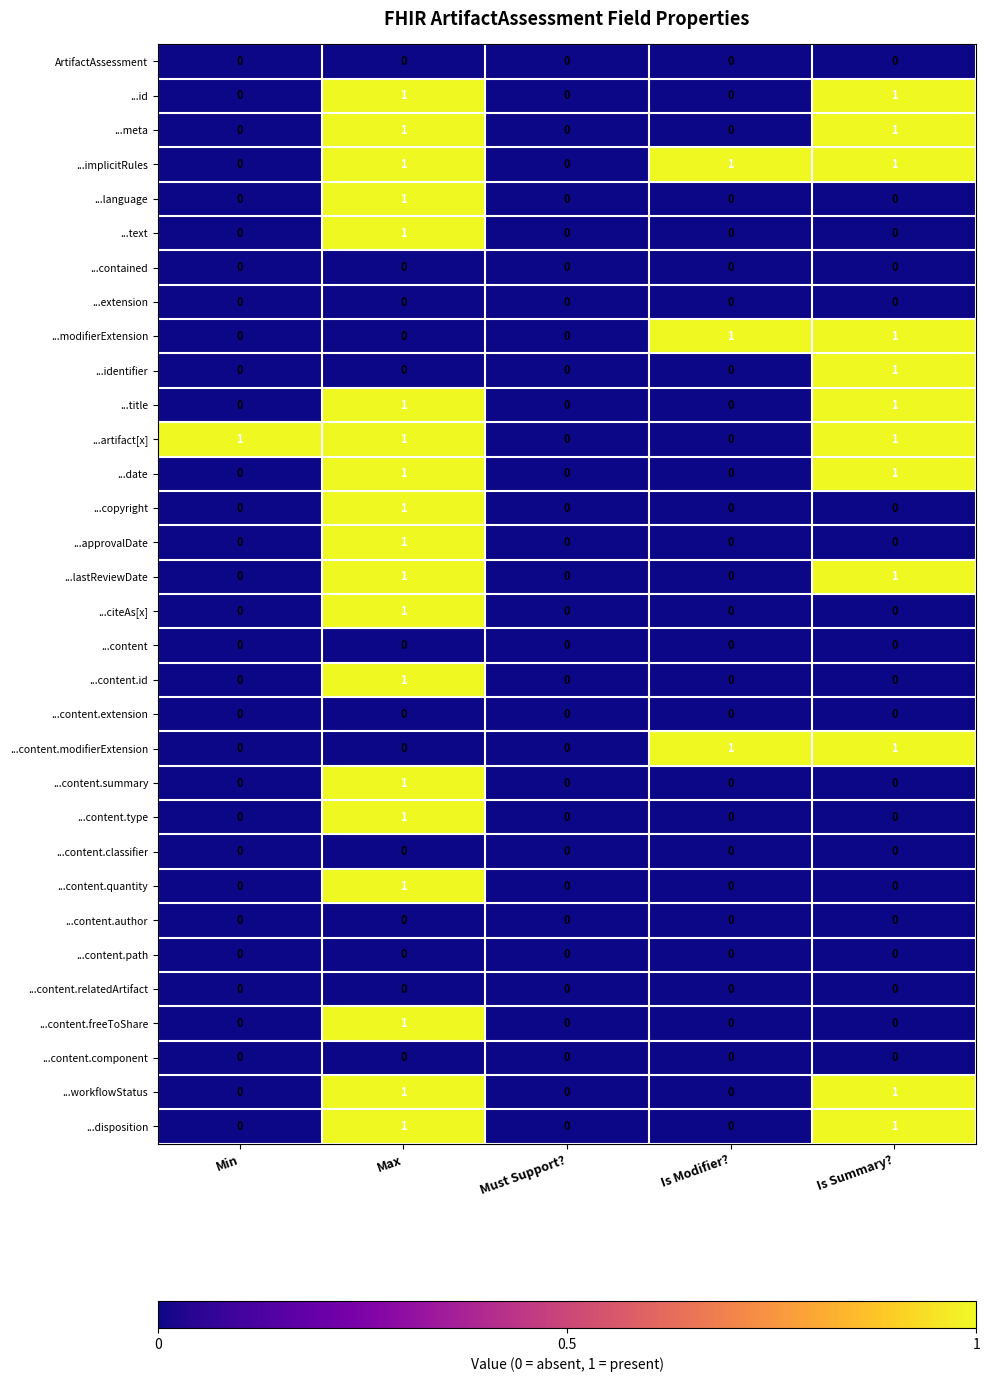

At which category is the sum across all series the highest?

Max